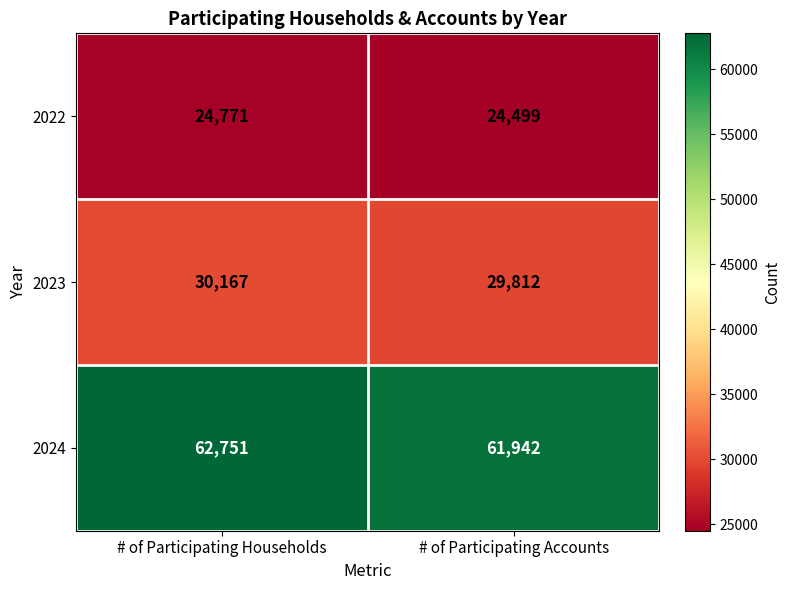

List the series in order of their peak value, lowest first.

2022, 2023, 2024